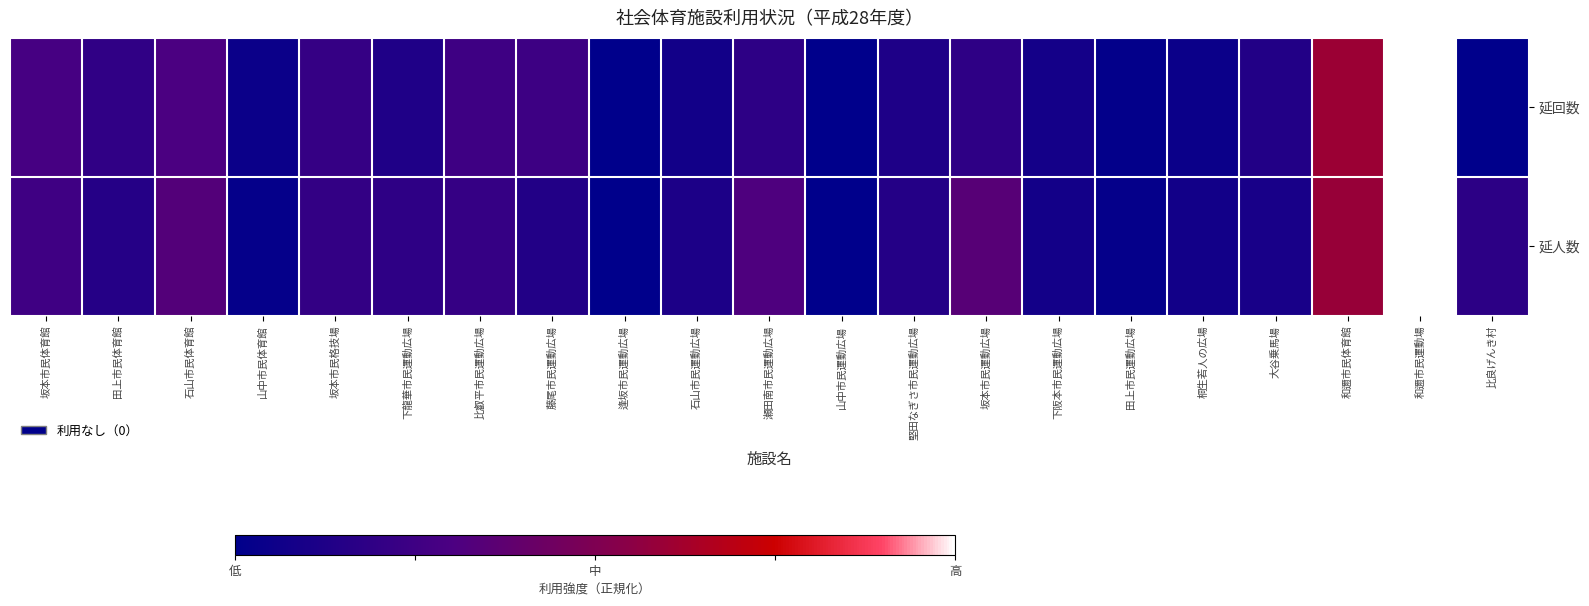

How many positive values does the 延回数 series have?

18